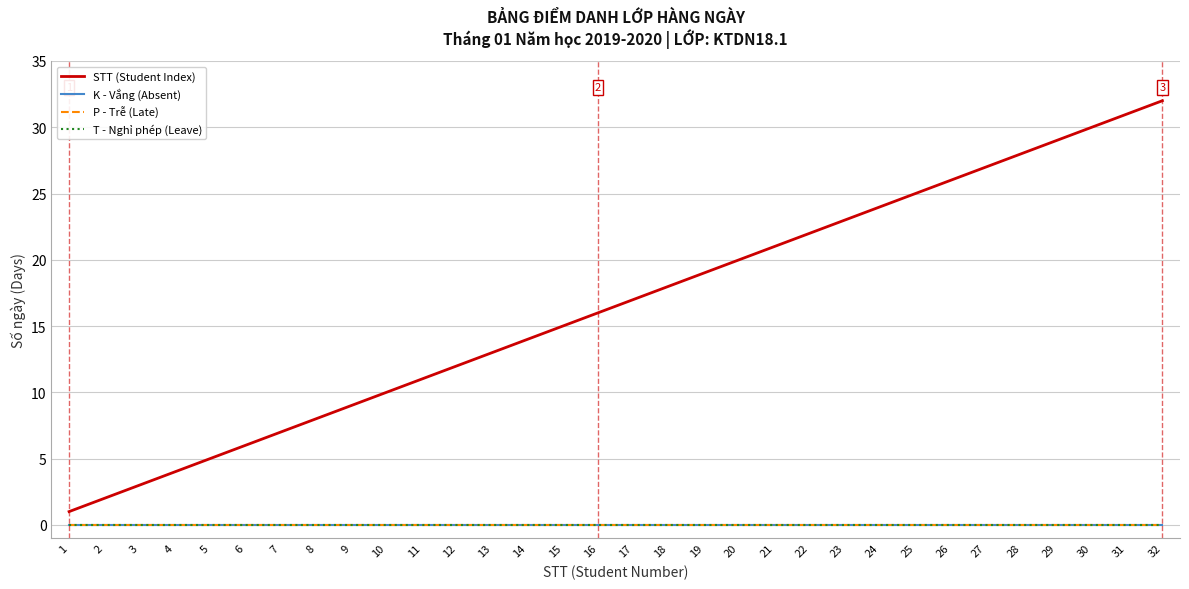

True or false: K - Vắng (Absent) and STT (Student Index) intersect in this chart.

False